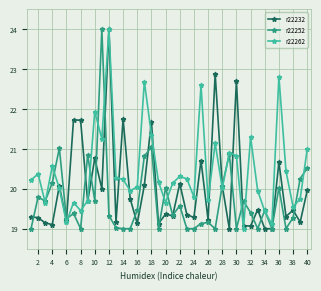

What is the value of the r22252 point at the 17th from the left?

20.8